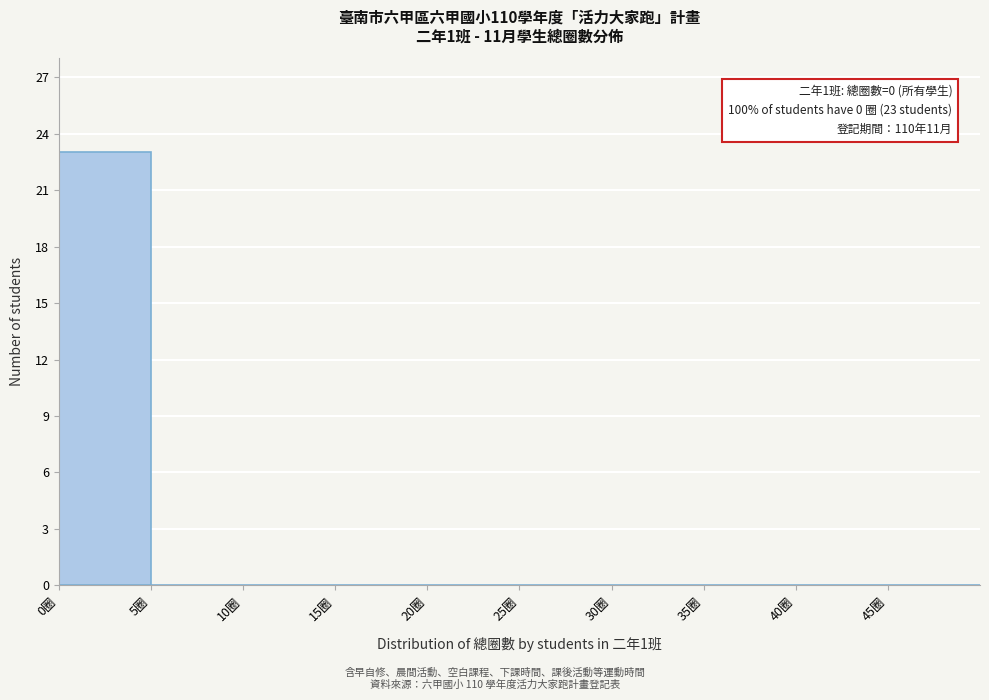

Which range on the x-axis has the tallest bar?

0 to 5